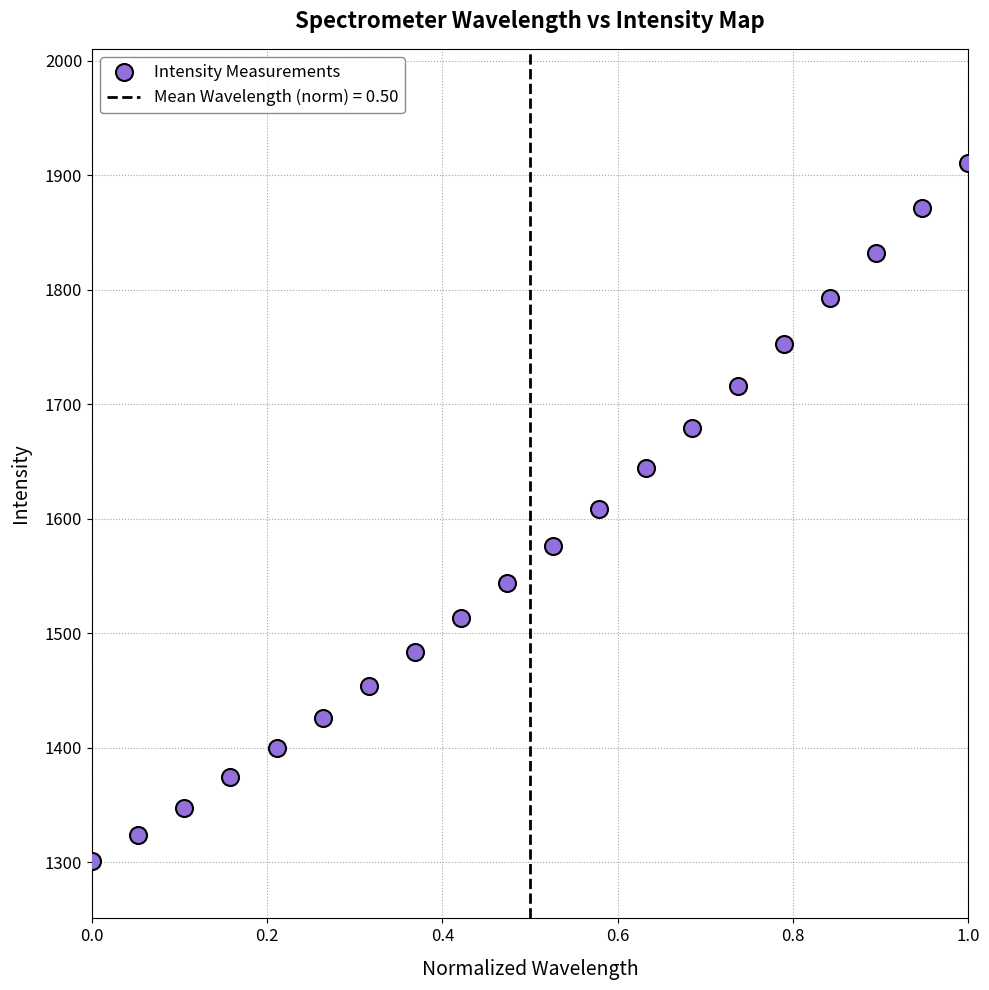

What is the range of Y values (max minus min)?

609.5